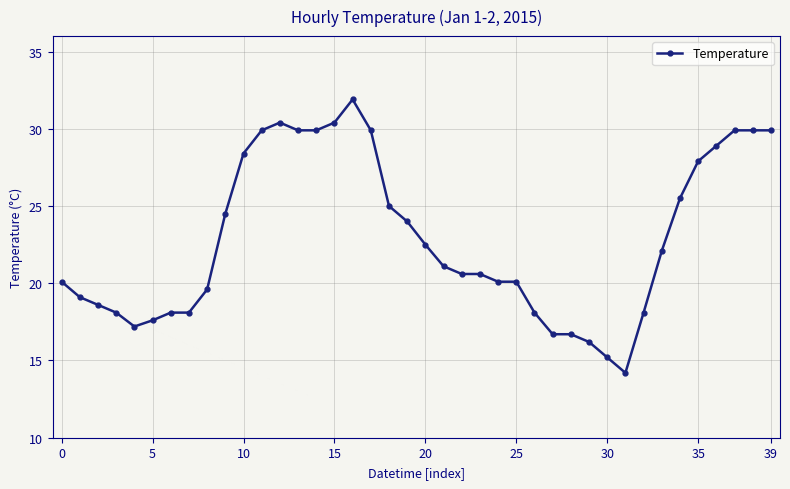

How many data points are less than 21?

20